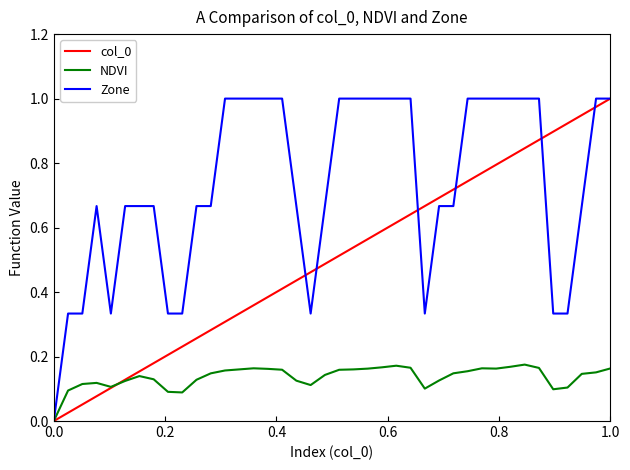

How many lines are shown in the chart?

3